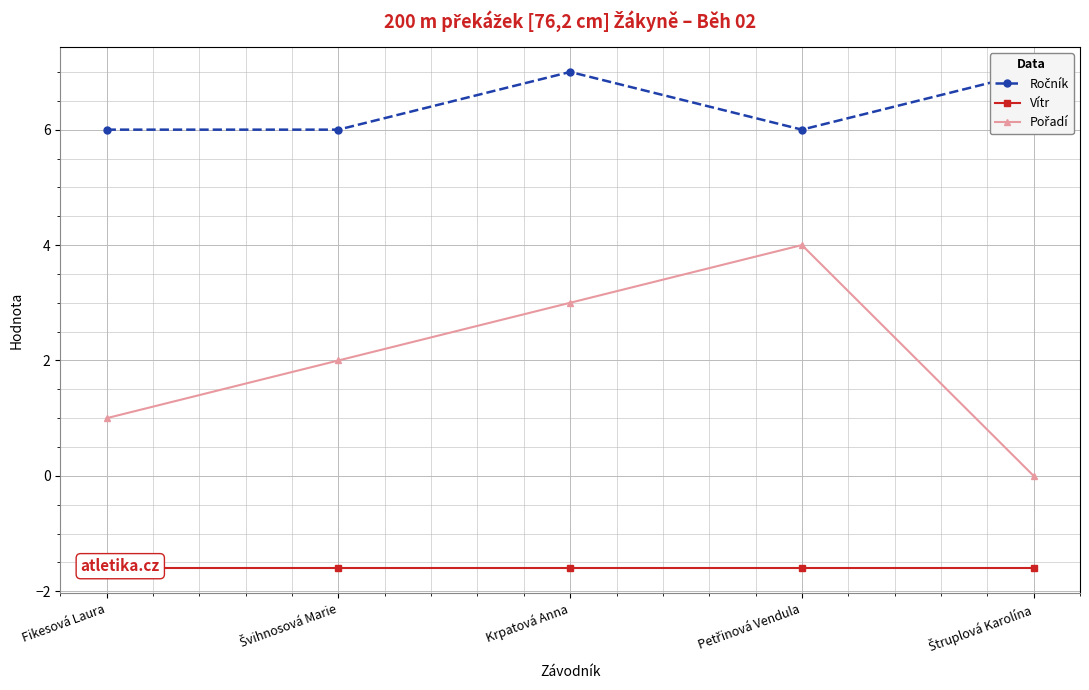

True or false: Ročník and Pořadí intersect in this chart.

False